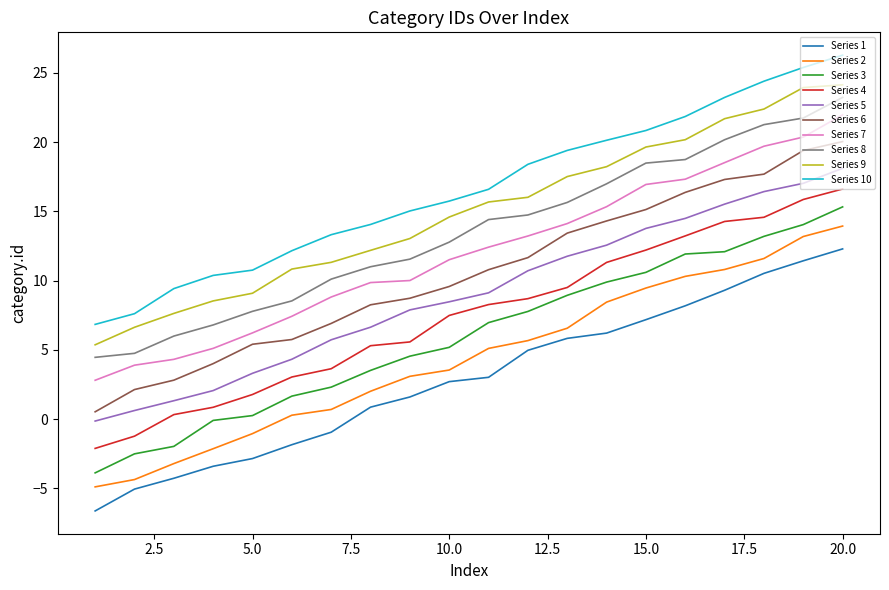

What is the difference between the maximum and minimum values in the Series 2 series?

18.8